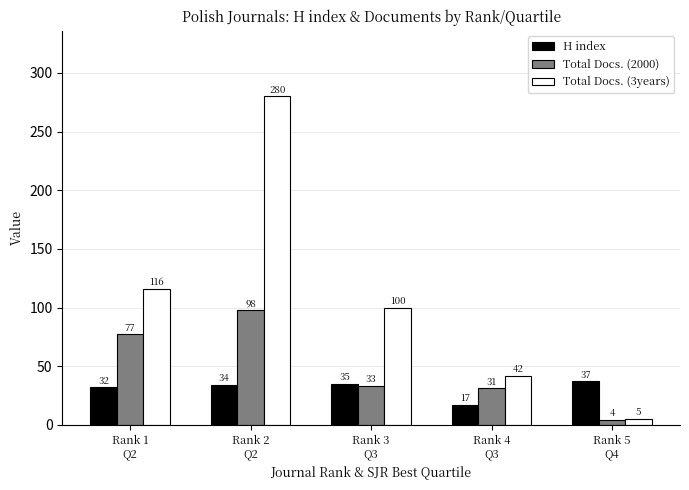

What is the minimum value for Total Docs. (3years)?

5